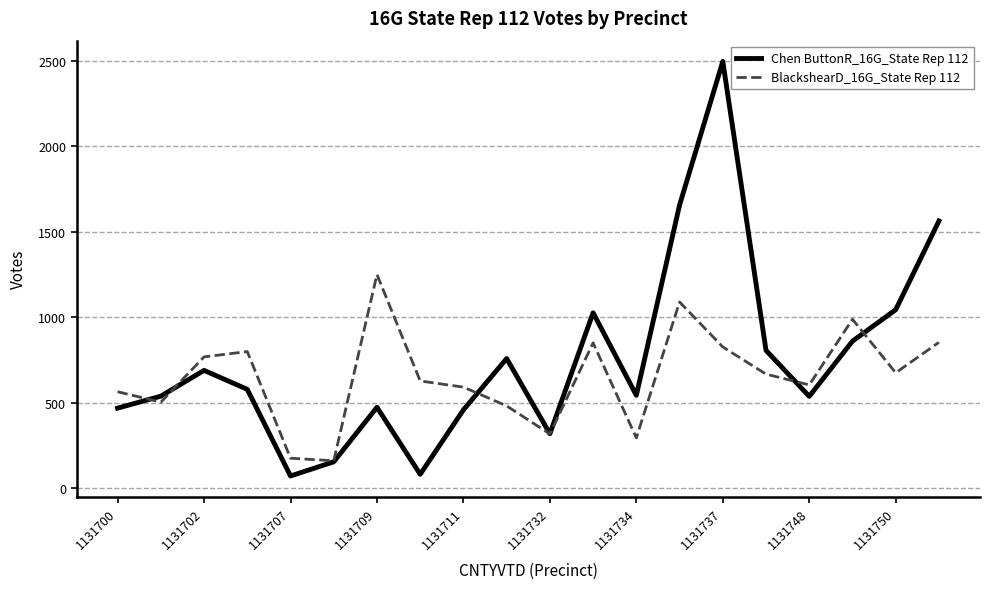

Which series ends up on top after the final intersection of Chen ButtonR_16G_State Rep 112 and BlackshearD_16G_State Rep 112?

Chen ButtonR_16G_State Rep 112